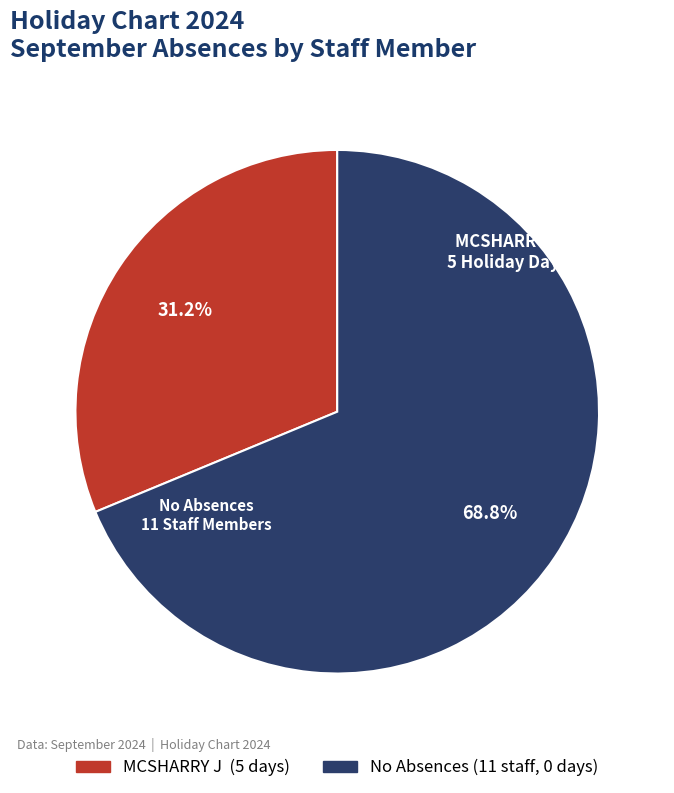

How many slices are in this pie chart?

2